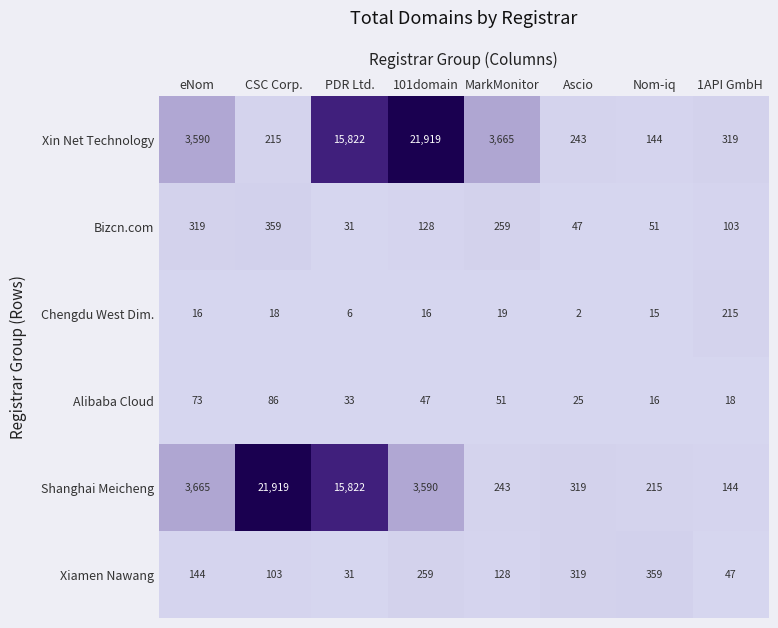

Where is Alibaba Cloud nearest to the value 51?

MarkMonitor